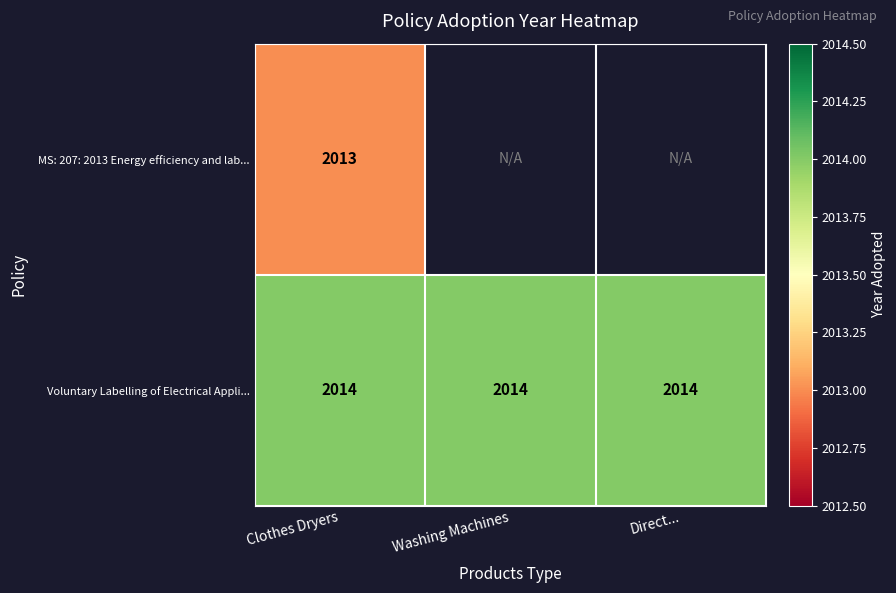

Rank the series at Clothes Dryers from highest to lowest value.

Voluntary Labelling of Electrical Appli..., MS: 207: 2013 Energy efficiency and lab...